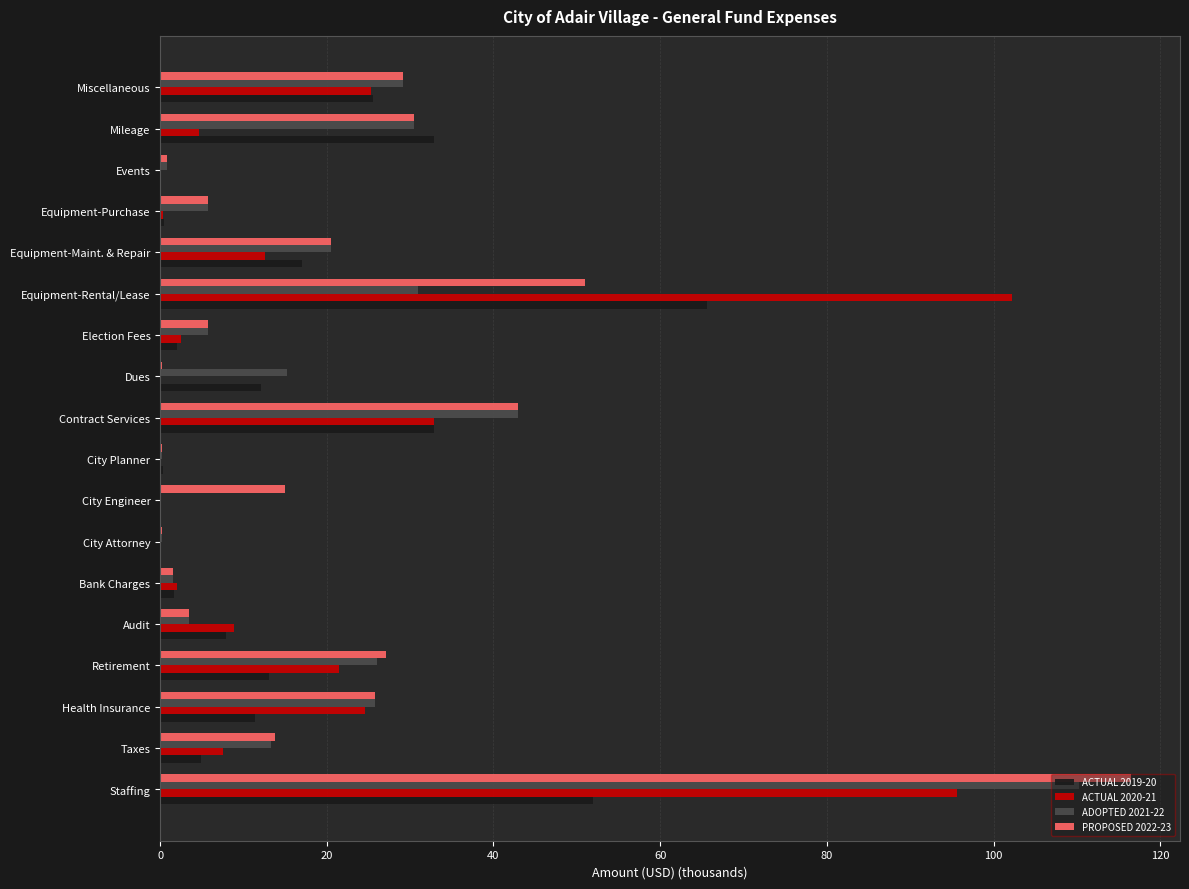

Which category has the highest value in the ADOPTED 2021-22 series?

Staffing